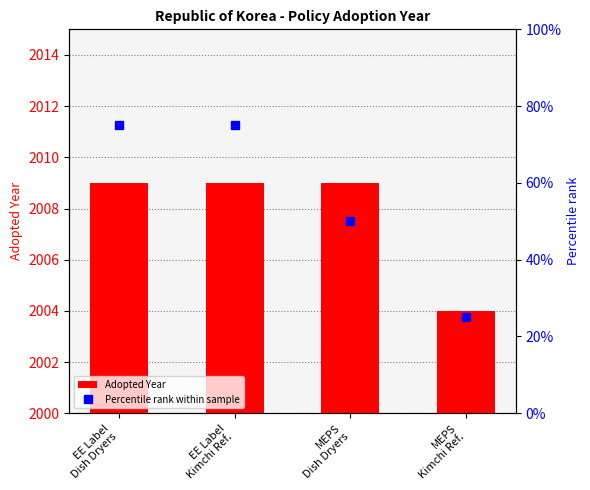

Count the Percentile rank within sample values in the range 50 to 75.

3